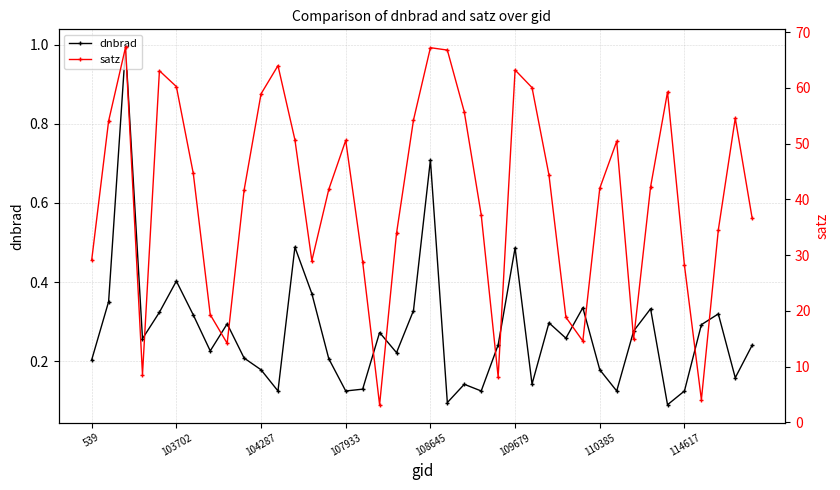

Reading left to right, extract all data points from this chart.

dnbrad: 0.2	0.4	1.0	0.3	0.3	0.4	0.3	0.2	0.3	0.2	0.2	0.1	0.5	0.4	0.2	0.1	0.1	0.3	0.2	0.3	0.7	0.1	0.1	0.1	0.2	0.5	0.1	0.3	0.3	0.3	0.2	0.1	0.3	0.3	0.1	0.1	0.3	0.3	0.2	0.2
satz: 29.1	54.1	67.3	8.6	63.1	60.2	44.6	19.3	14.2	41.7	58.9	64.0	50.7	29.0	41.8	50.6	28.8	3.2	33.9	54.2	67.2	66.8	55.7	37.2	8.2	63.2	60.0	44.4	18.9	14.6	42.0	50.4	15.0	42.2	59.3	28.2	4.1	34.5	54.6	36.6